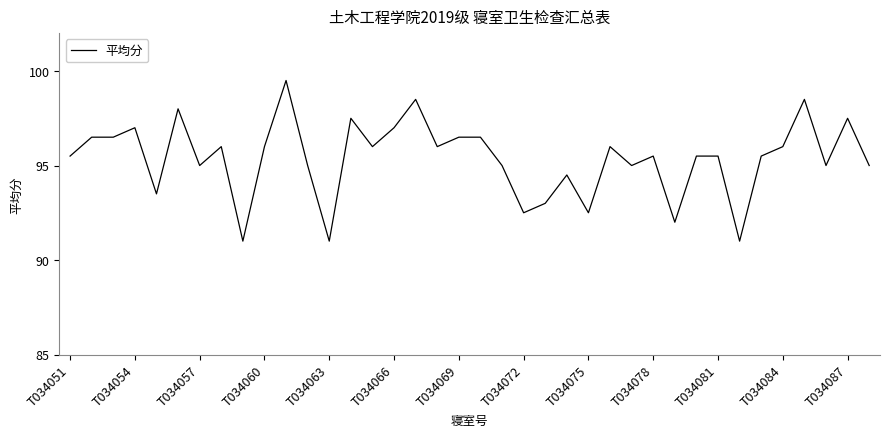

What is the difference between the maximum and minimum values?

8.5